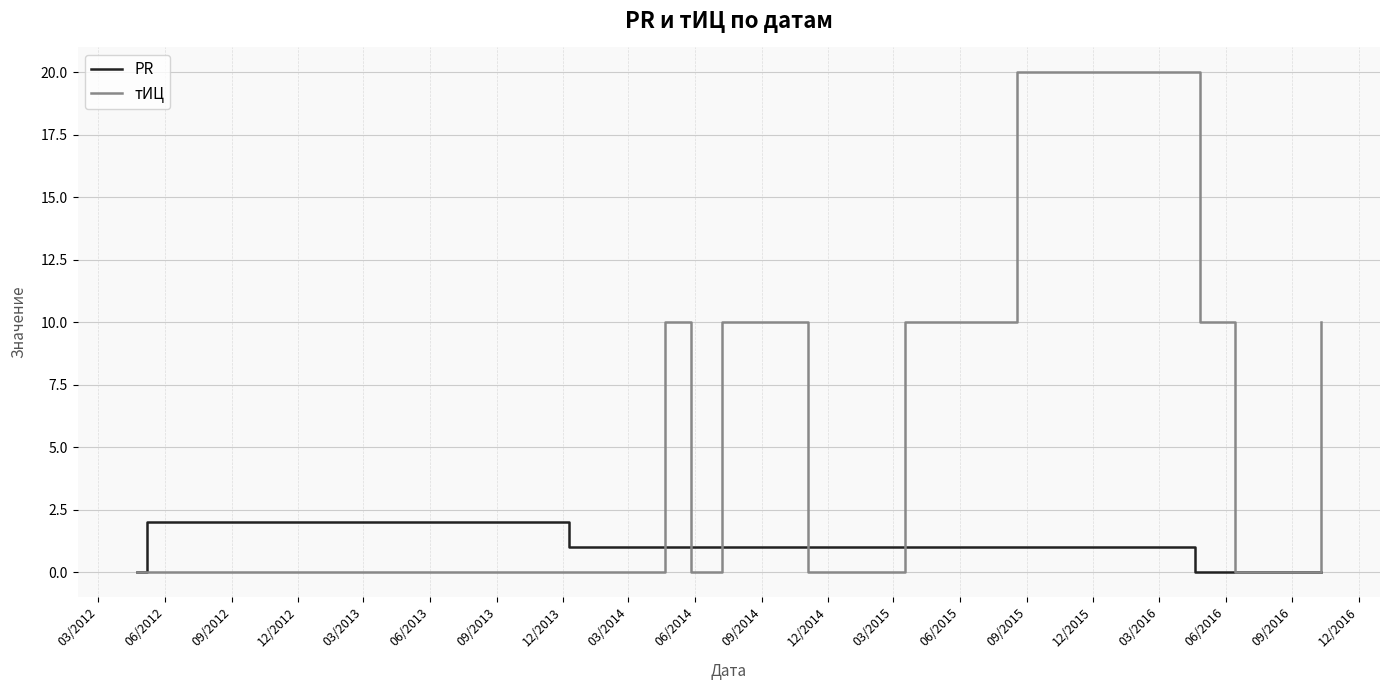

Count the PR values in the range 0 to 1.

12